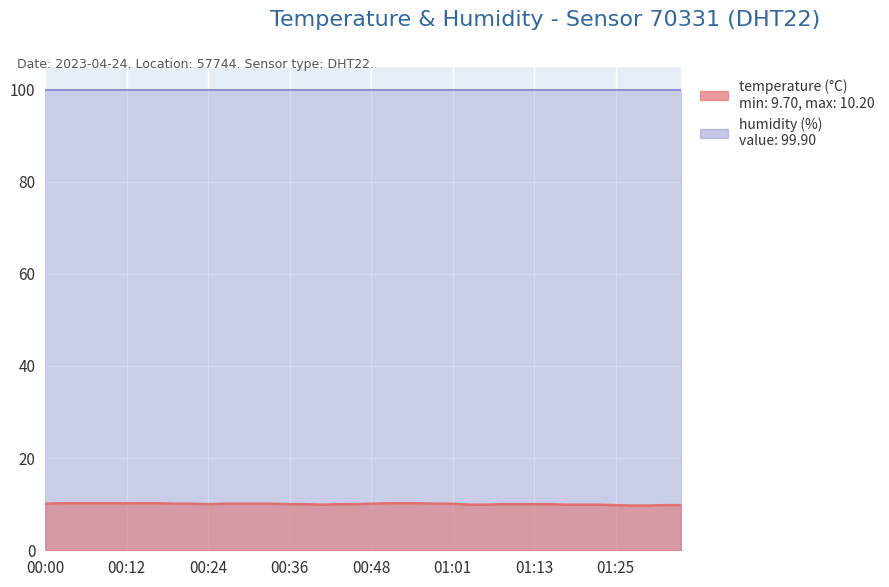

What is the label of the 26th point from the right?

00:34